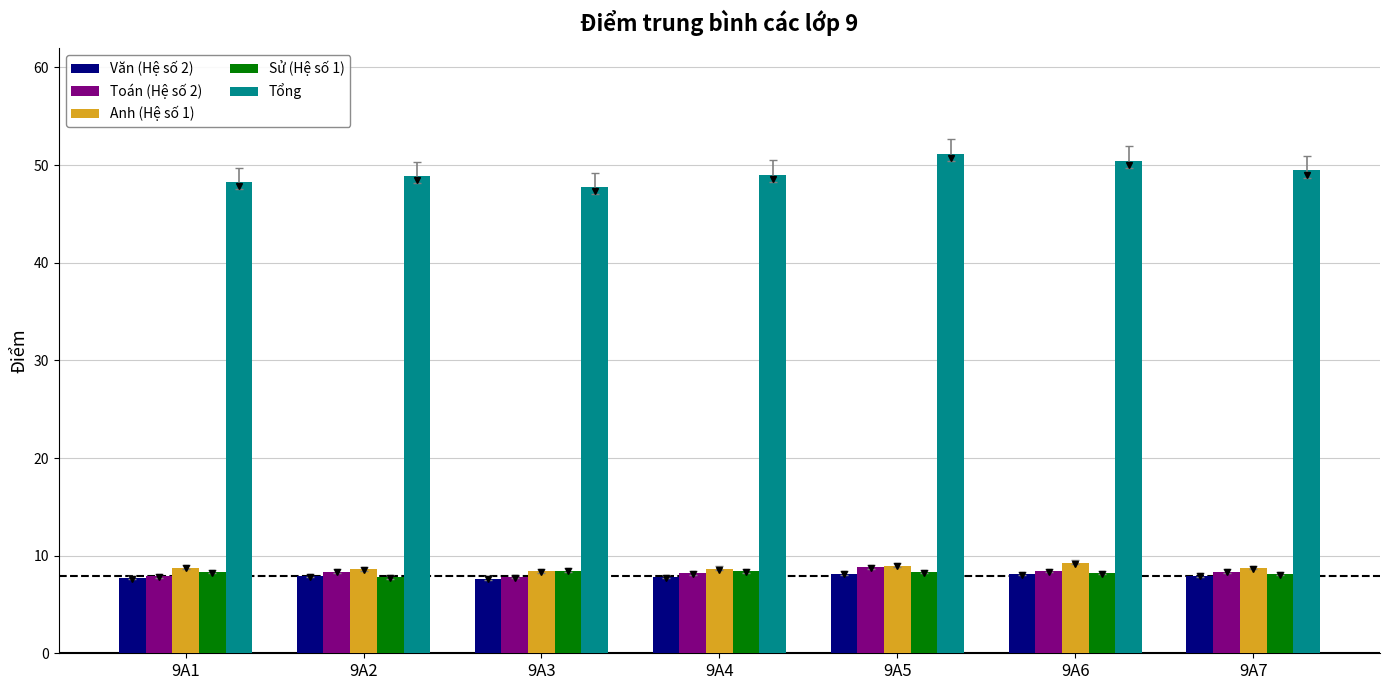

How many Toán (Hệ số 2) values are between 7 and 8?

2